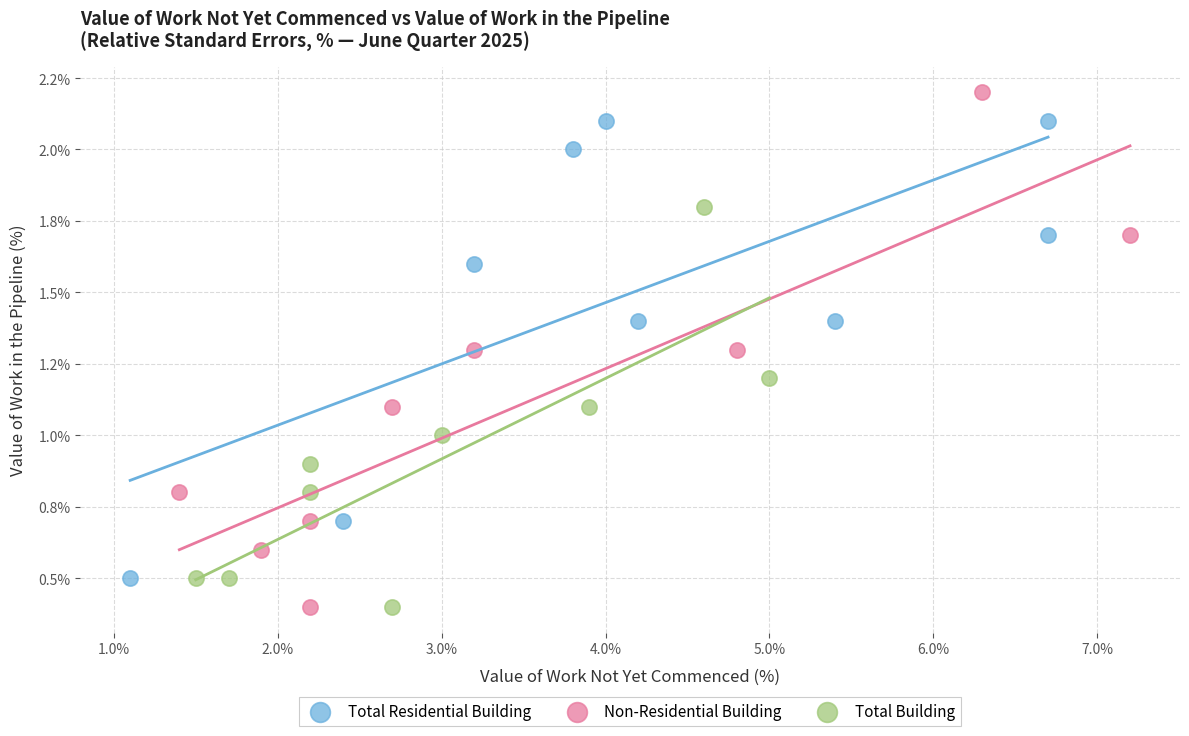

What are all the series names shown in the legend?

Total Residential Building, Non-Residential Building, Total Building